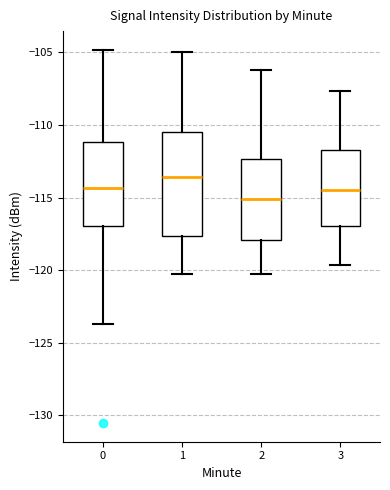

Reading left to right, transcribe this box plot: for each box, give where its median line is, the range the box spans, and where its two whiskers end, as read against the y-axis. The values are not printed on the chart, so give them approximately, as read against the axis.

0: median -114.5, box -117.0 to -111.0, whiskers -123.5 to -105.0
1: median -113.5, box -117.5 to -110.5, whiskers -120.0 to -105.0
2: median -115.0, box -118.0 to -112.5, whiskers -120.0 to -106.0
3: median -114.5, box -117.0 to -112.0, whiskers -119.5 to -107.5